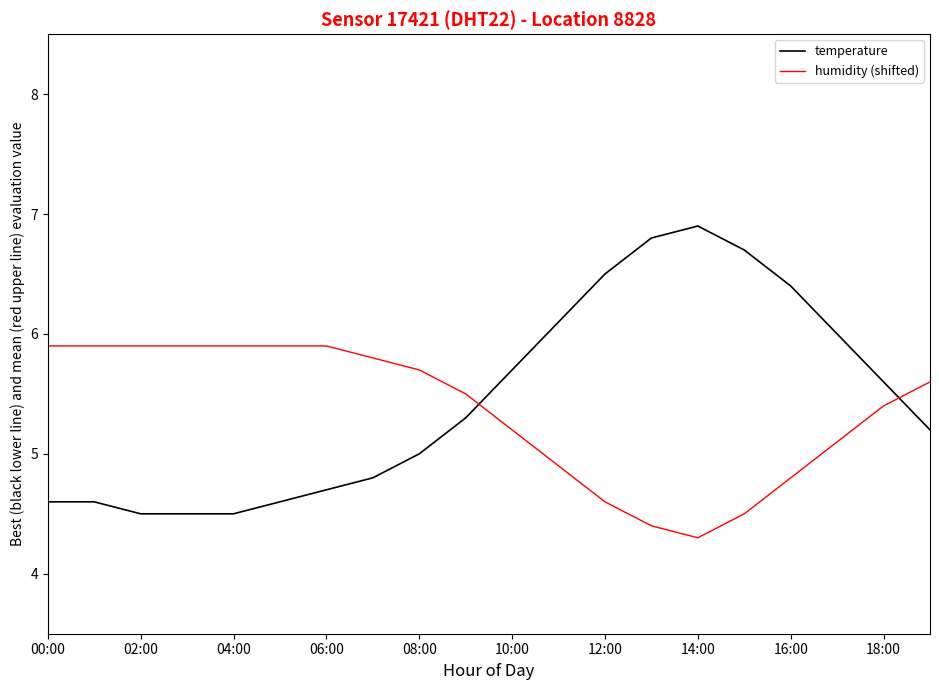

Which series ends up on top after the final intersection of temperature and humidity (shifted)?

humidity (shifted)